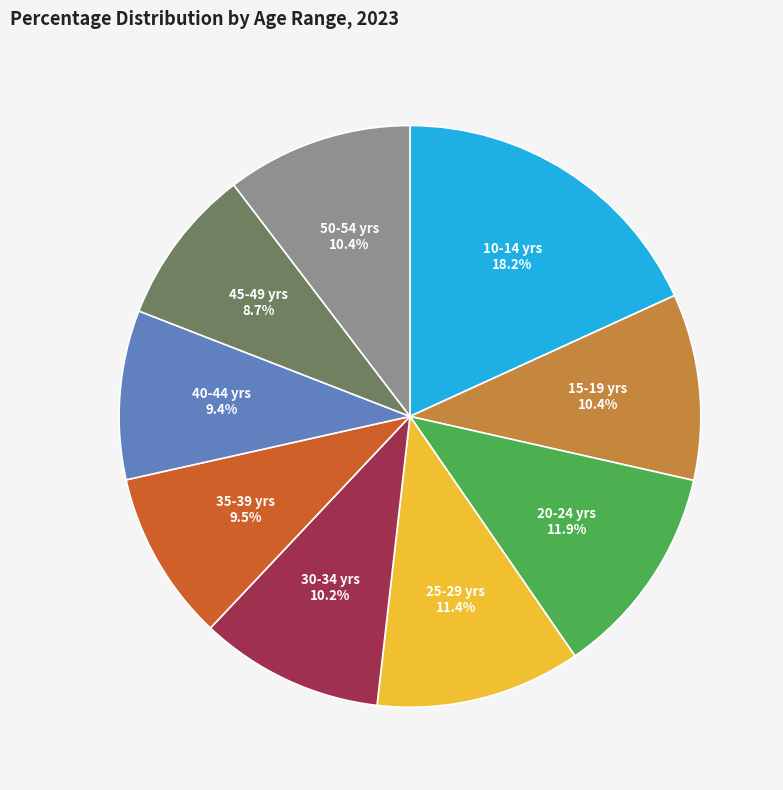

How many slices are in this pie chart?

9